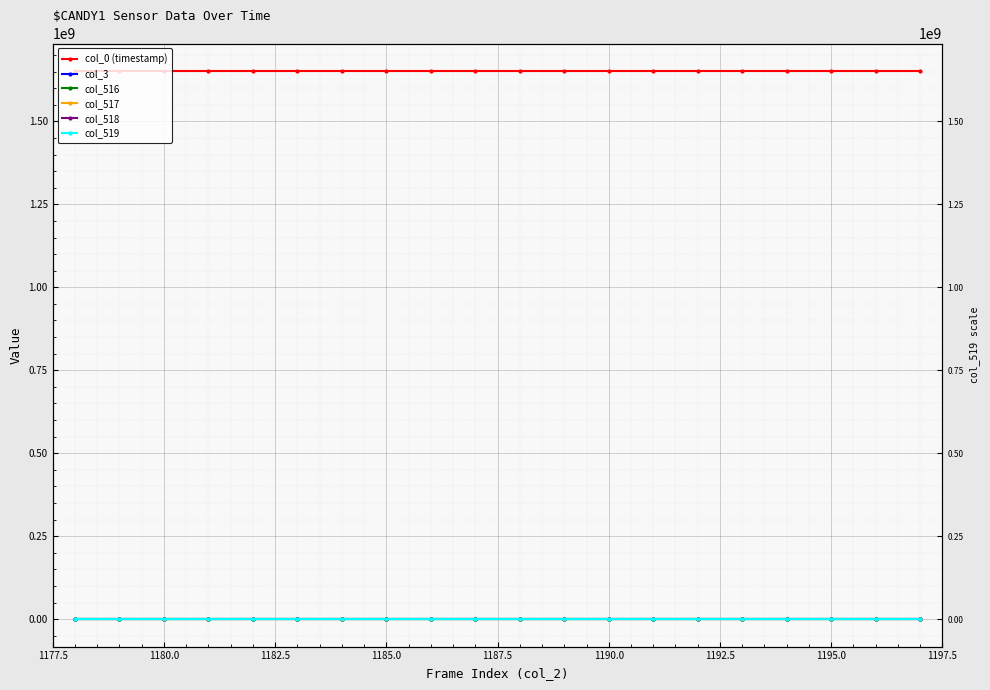

The value of col_516 at 1185.0 is 1568.0. True or false?

True